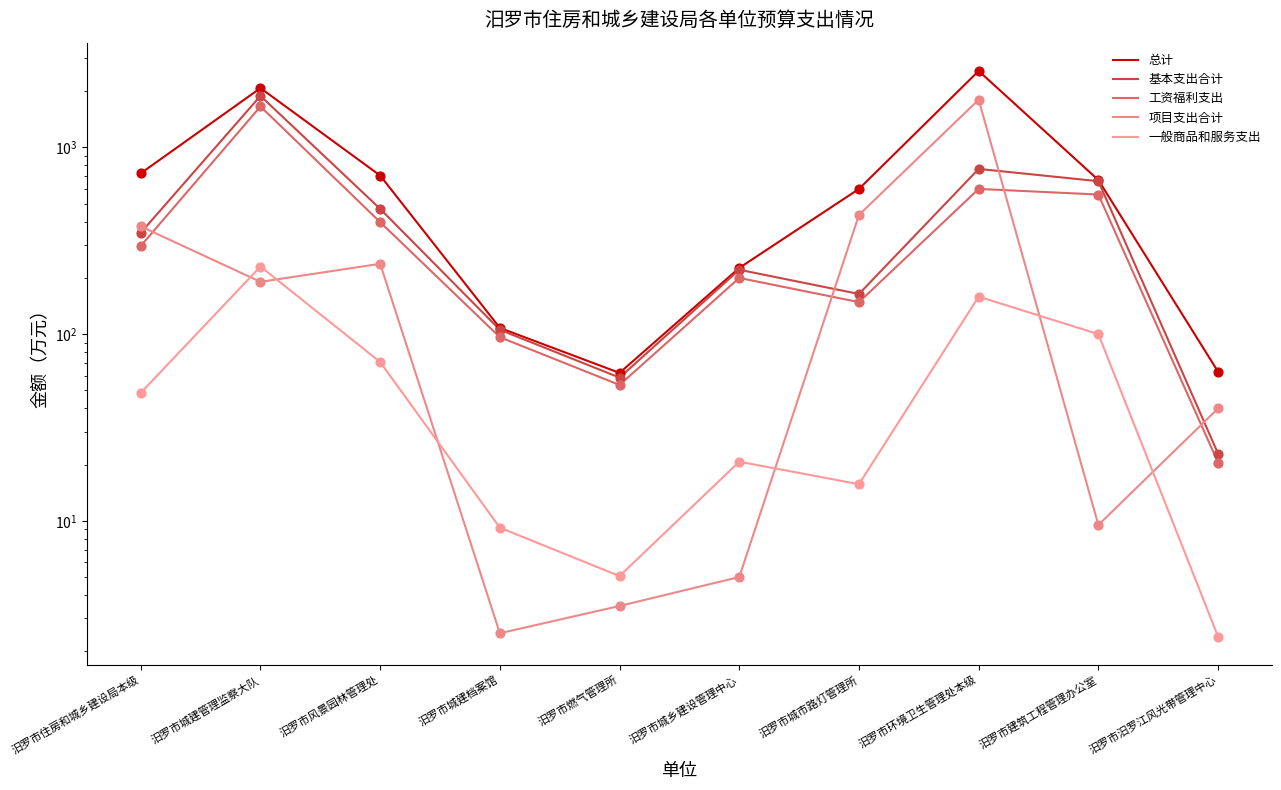

What are all the series names shown in the legend?

总计, 基本支出合计, 工资福利支出, 项目支出合计, 一般商品和服务支出